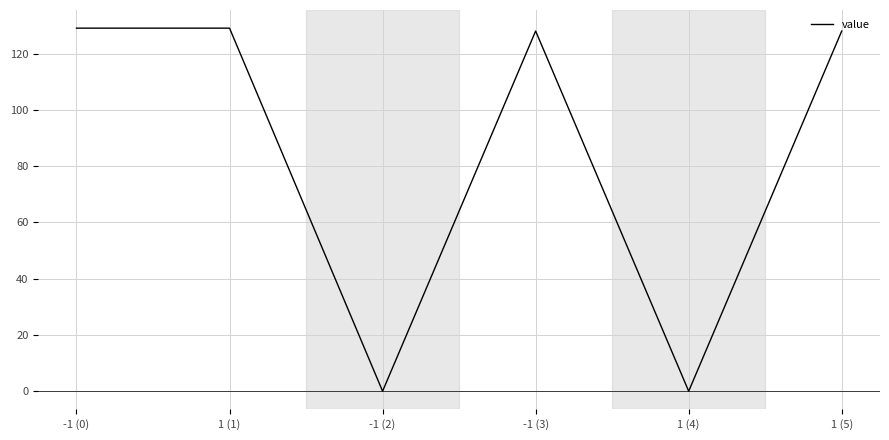

The chart shows a value of 0.0 at -1 (2). True or false?

True